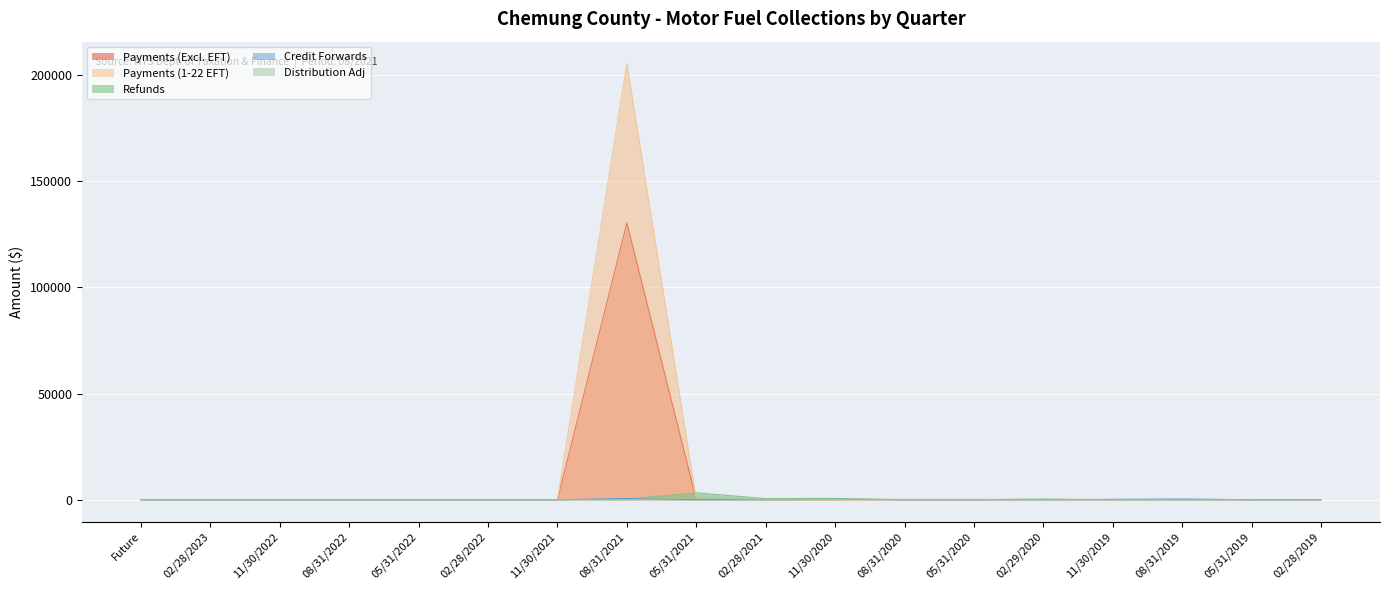

True or false: Refunds has a value of 1023.0 at 11/30/2020.

False